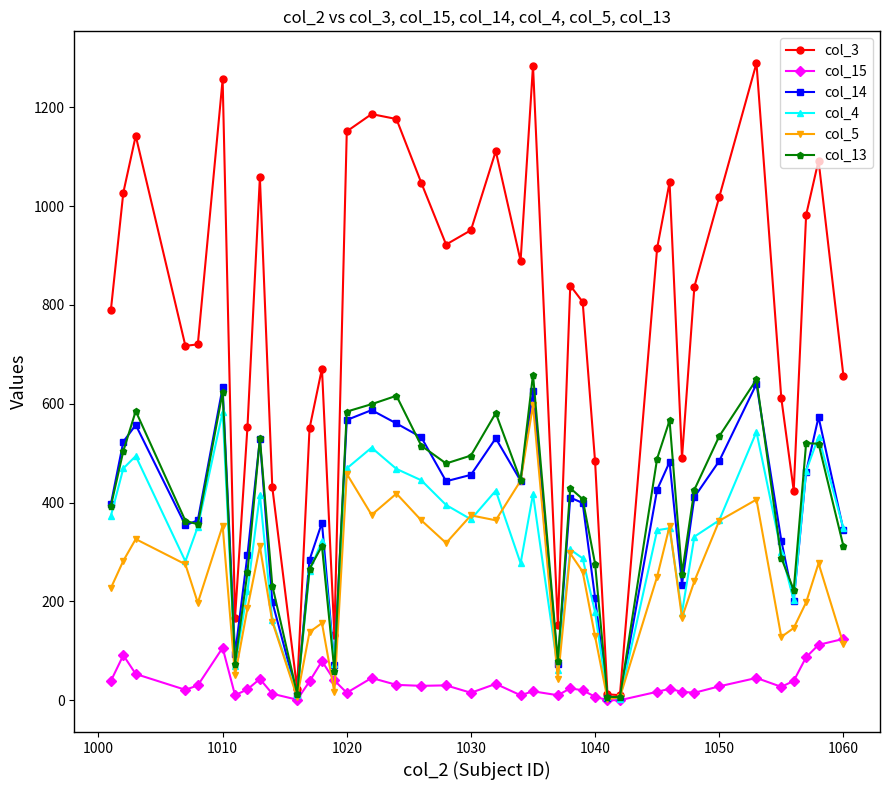

Which series has the largest range (max minus min)?

col_3